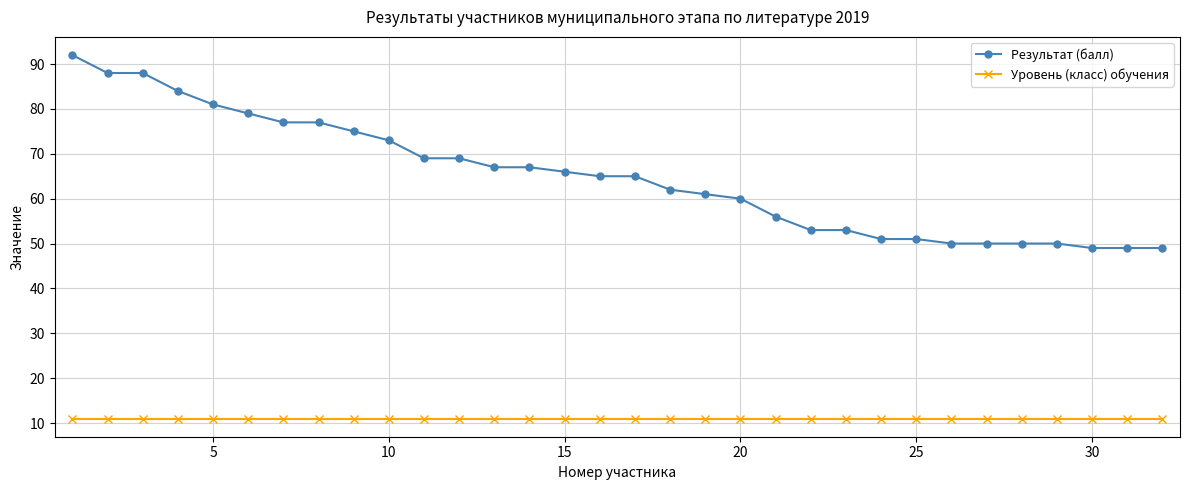

How many lines are shown in the chart?

2